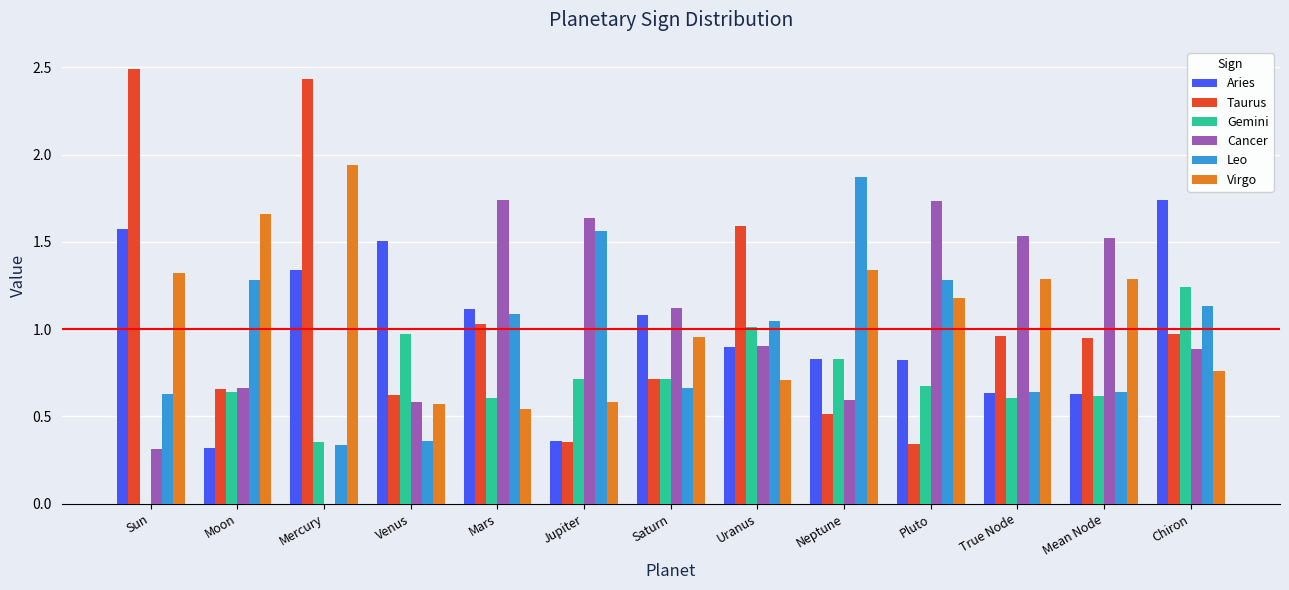

Which category has the highest value in the Virgo series?

Mercury